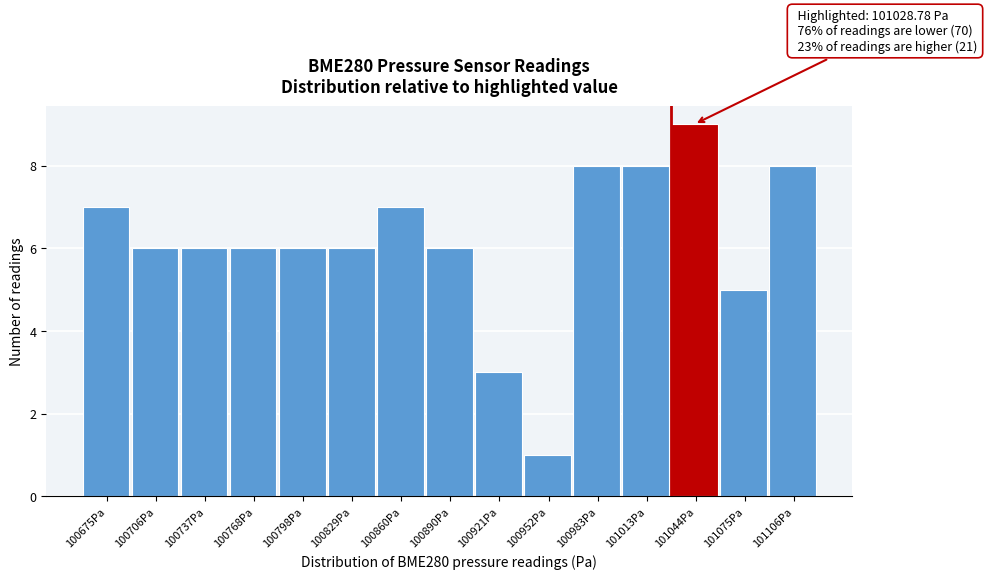

Over which range of the x-axis is the bar tallest?

101030 to 101060